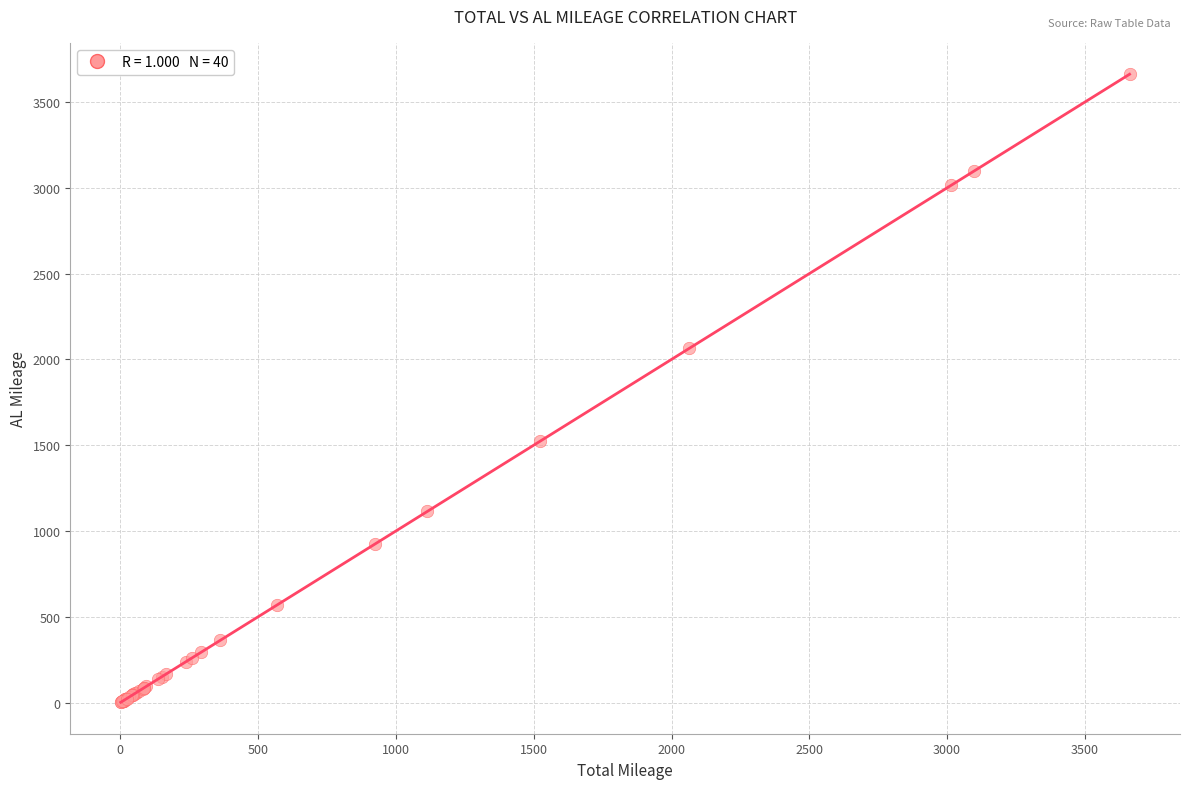

What Y value in the scatter plot is closest to 1831?

2064.5